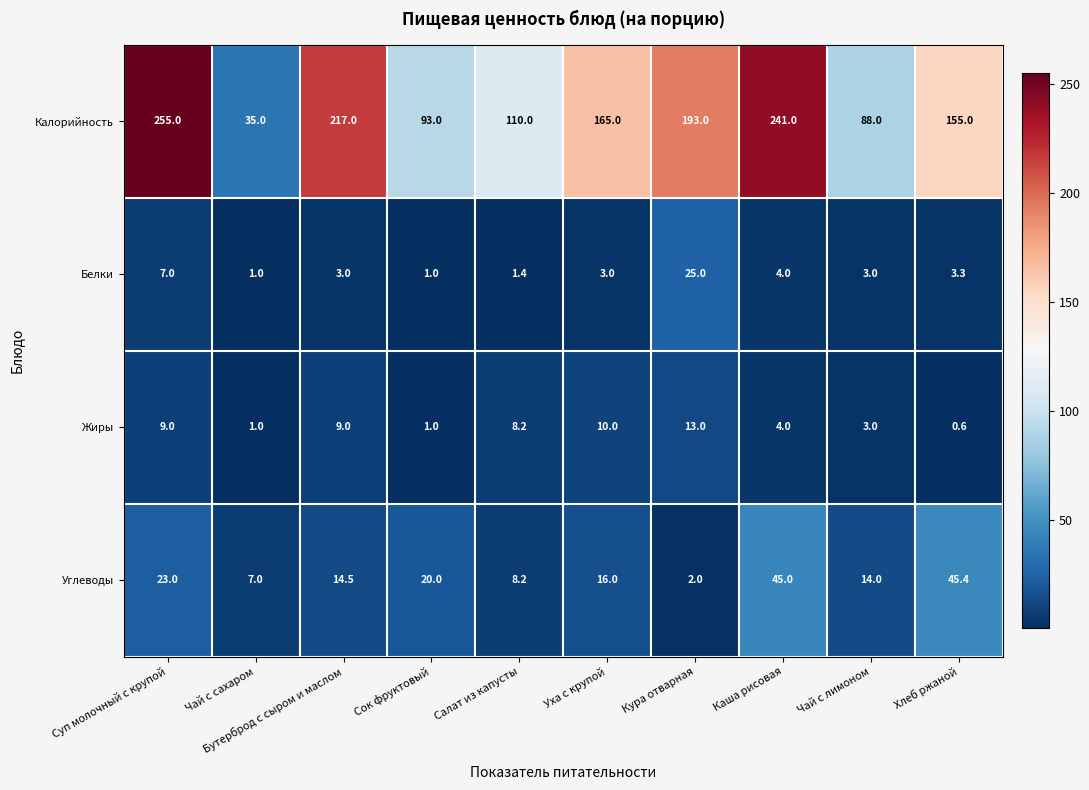

List the labels in order of Углеводы value, smallest first.

Кура отварная, Чай с сахаром, Салат из капусты, Чай с лимоном, Бутерброд с сыром и маслом, Уха с крупой, Сок фруктовый, Суп молочный с крупой, Каша рисовая, Хлеб ржаной